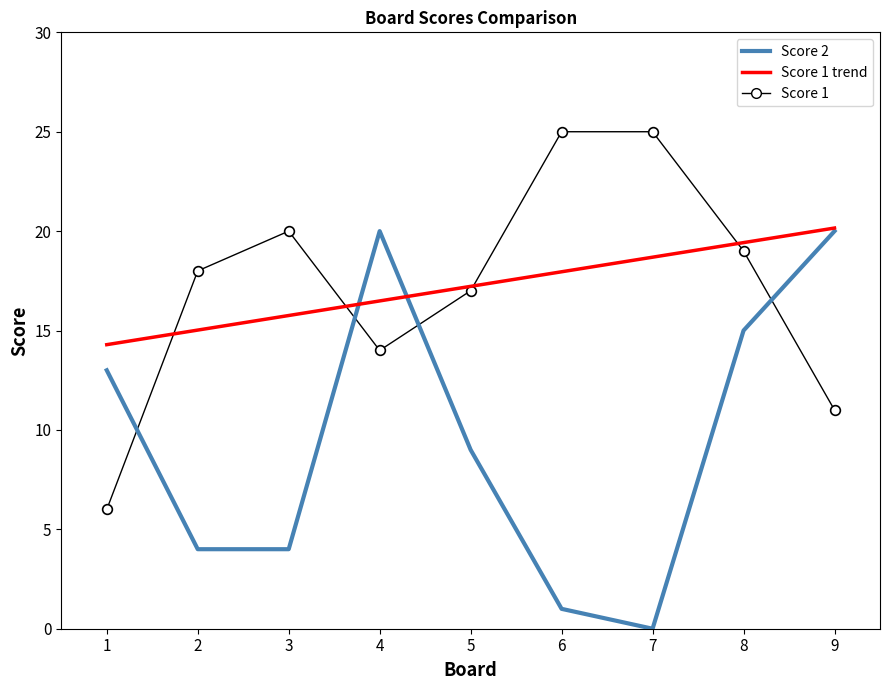

What is the approximate value of Score 1 trend at 3?

15.8